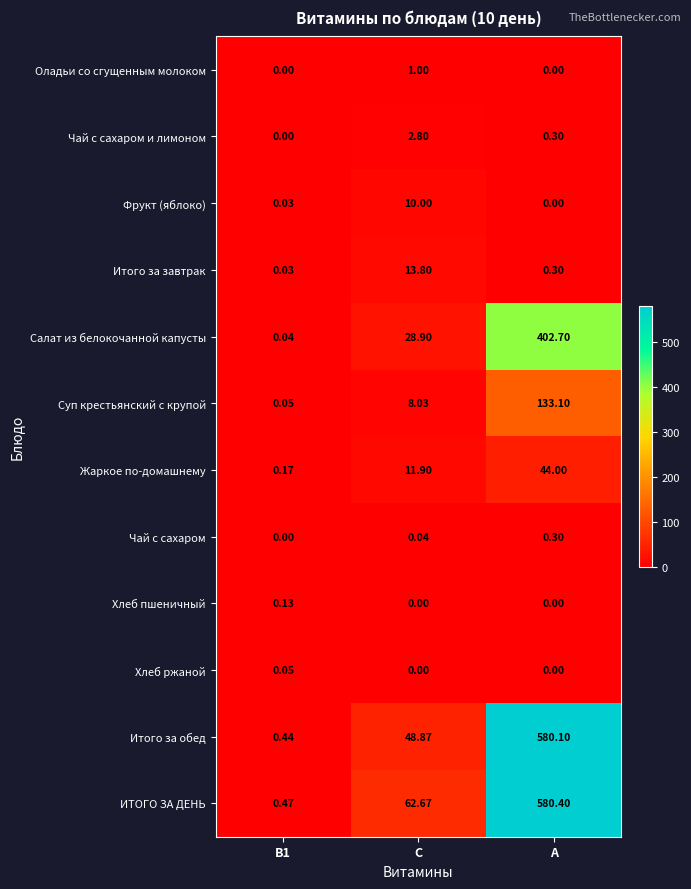

Which series has the largest total across all categories?

ИТОГО ЗА ДЕНЬ